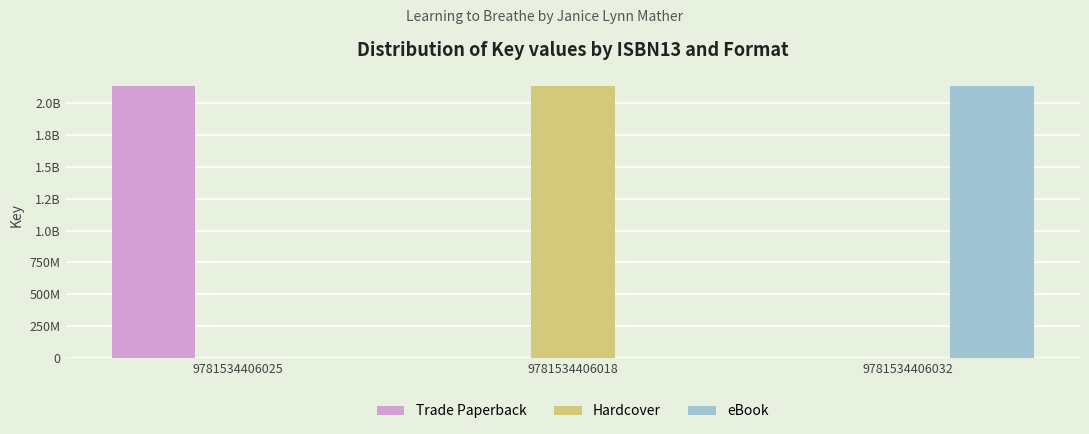

Does the chart contain stacked bars?

No